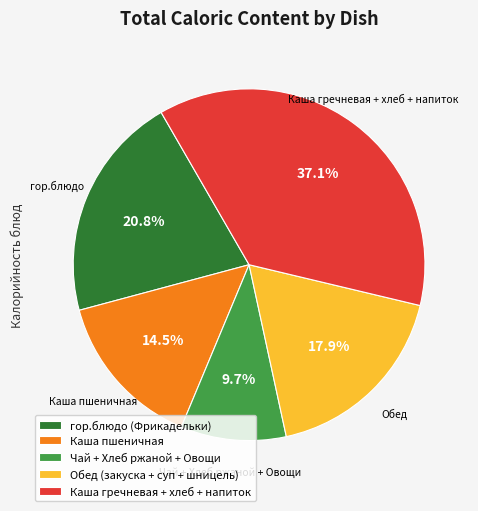

Do гор.блюдо (Фрикадельки) and Каша пшеничная together represent more than half of the pie?

No